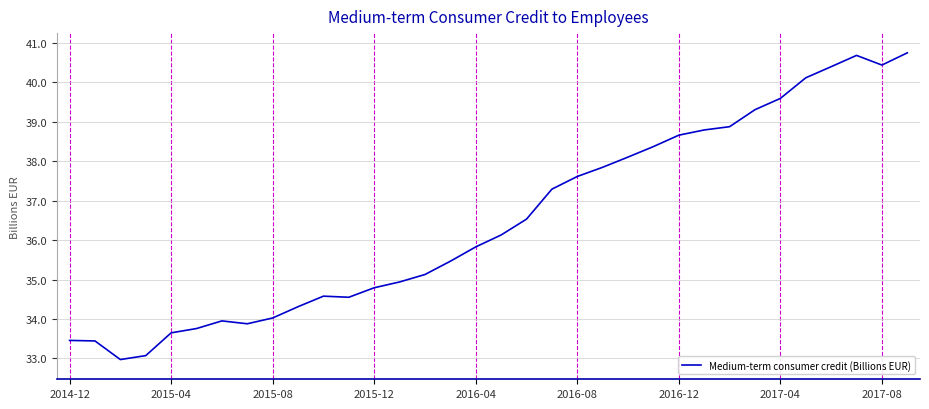

What is the greatest value displayed?

40.7